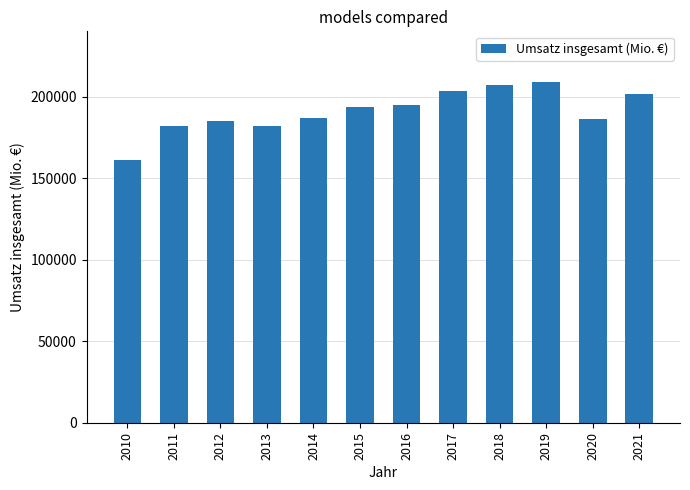

What is the minimum value shown in the chart?

161204